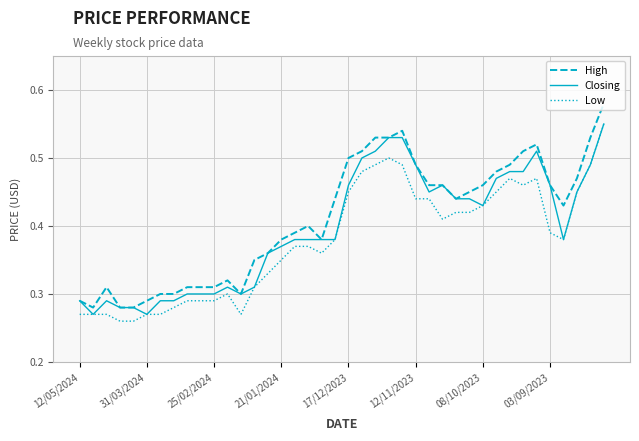

True or false: Low and High cross at least once.

False